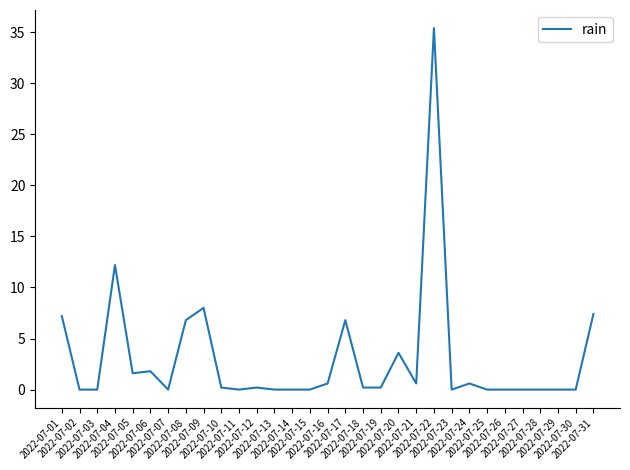

What is the approximate value at 2022-07-16?

0.6